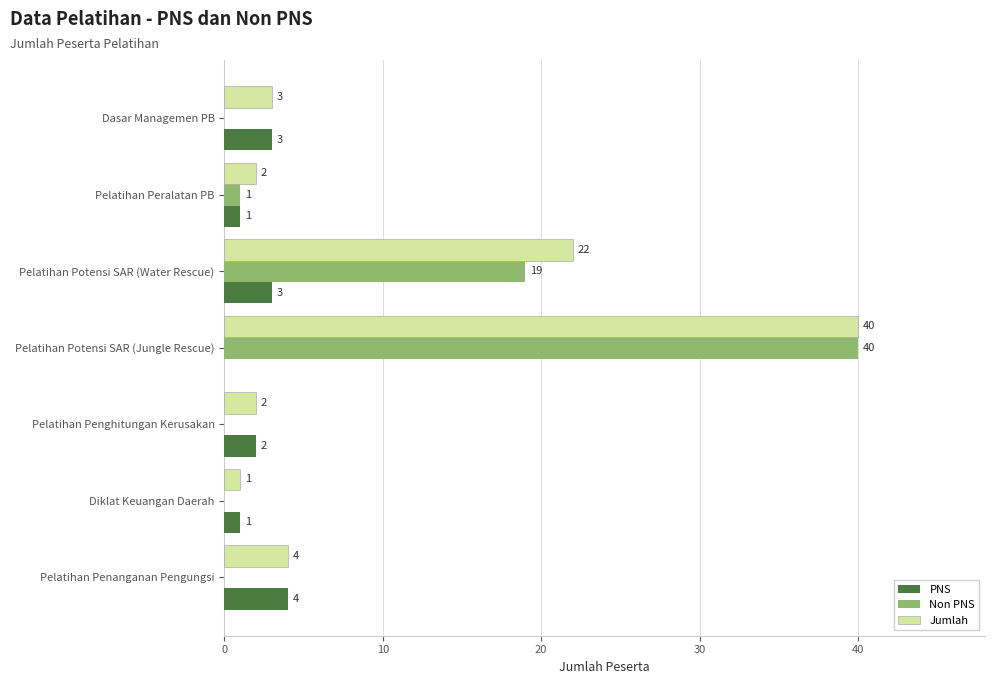

Is it true that PNS equals 4 at Pelatihan Penanganan Pengungsi?

True